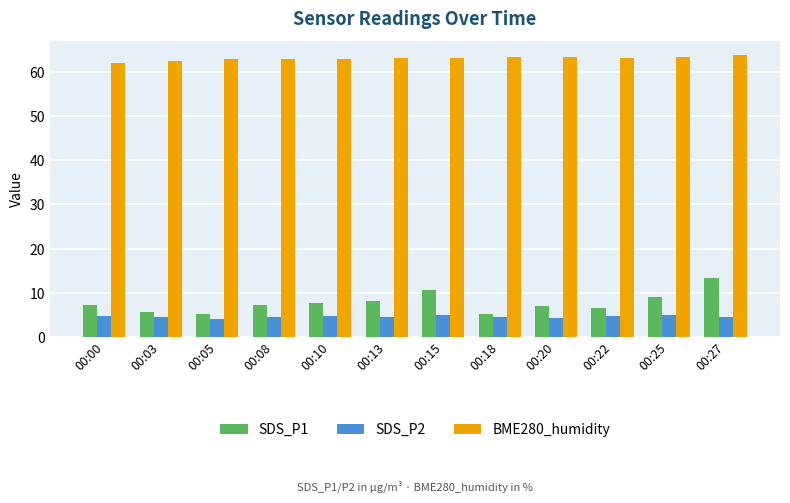

Are the bars grouped side by side (vs. stacked)?

Yes